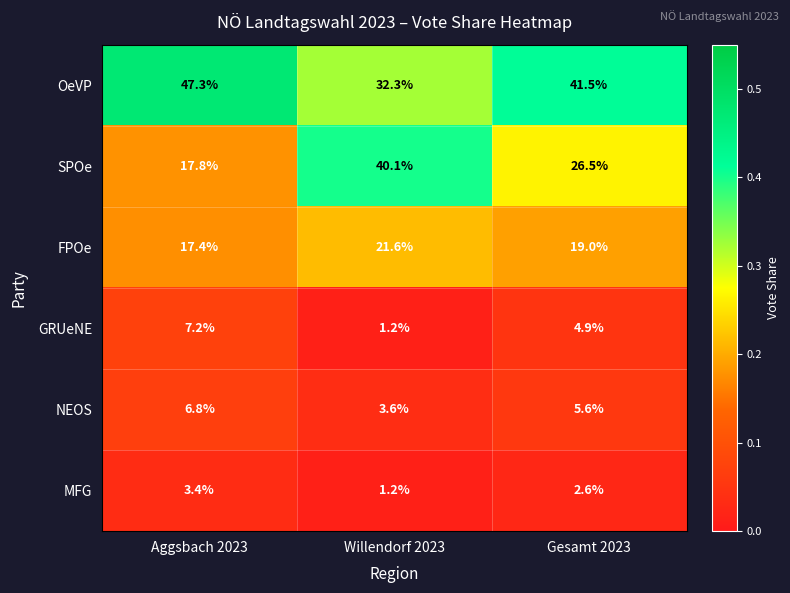

At how many categories does at least one series exceed 1?

3